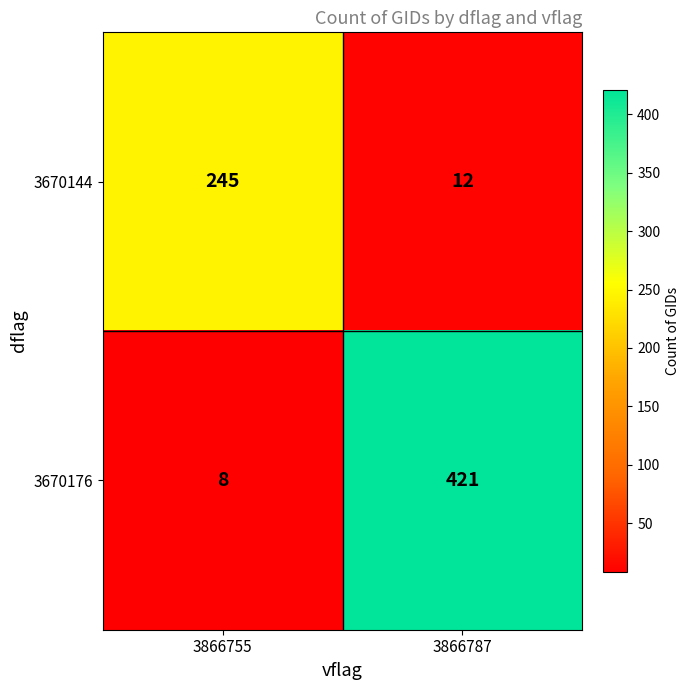

True or false: 3670144 has a value of 12 at 3866787.

True